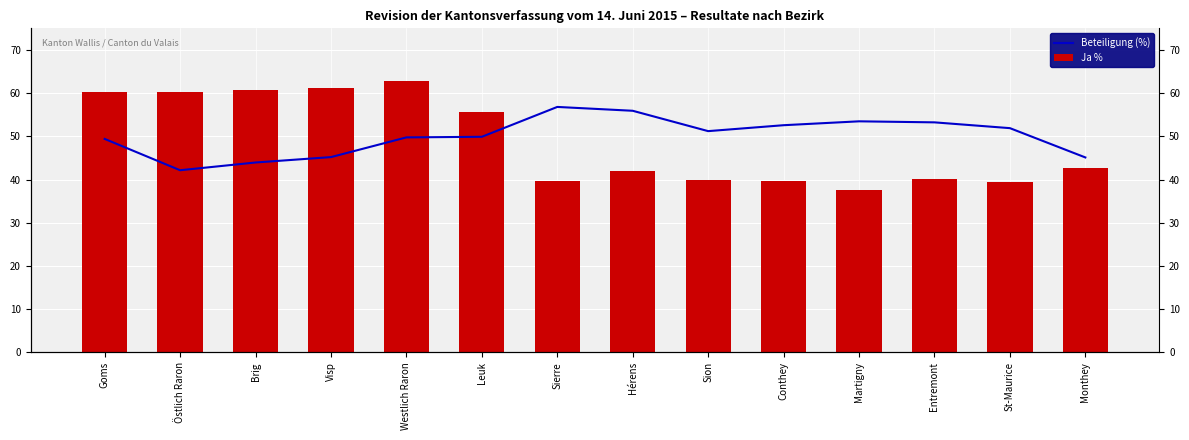

Is it true that Beteiligung (%) equals 56.8 at Sierre?

True